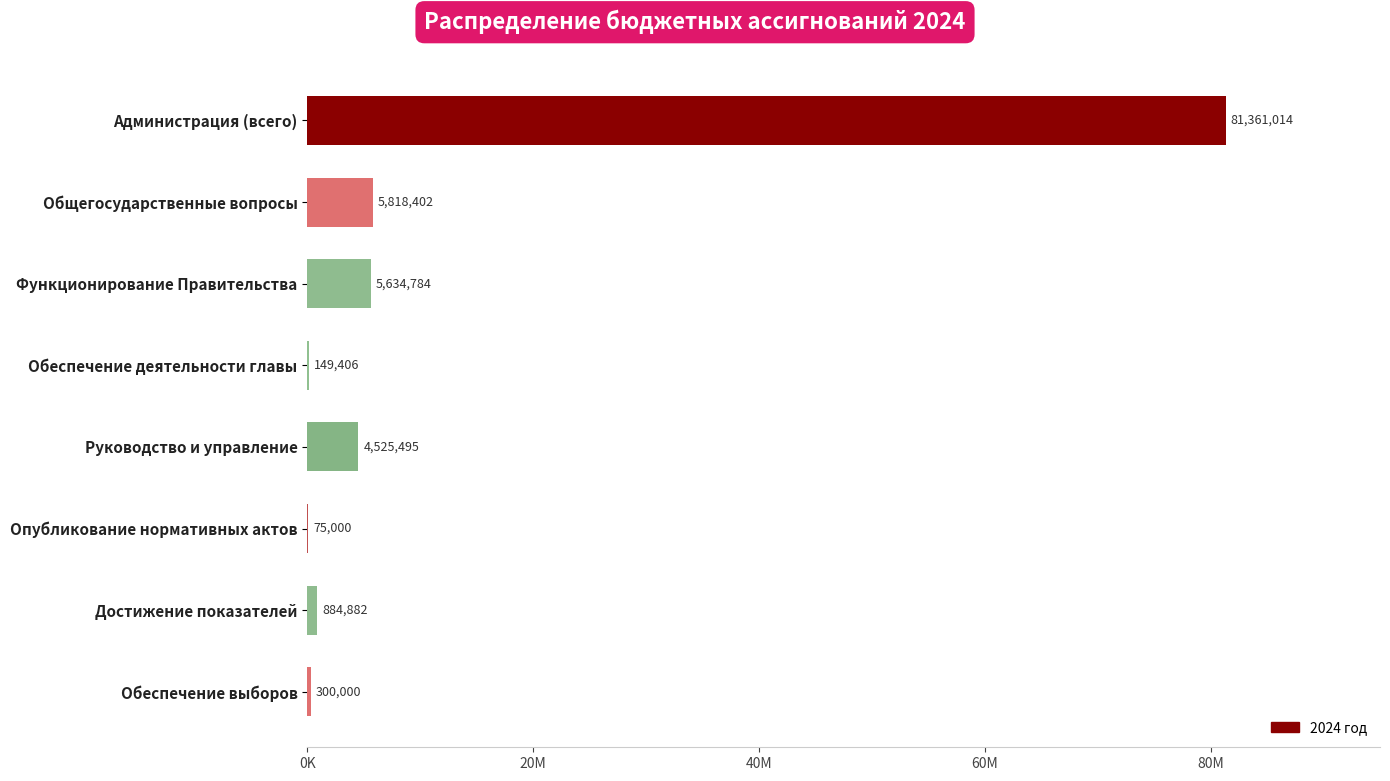

What is the minimum value shown in the chart?

75000.0